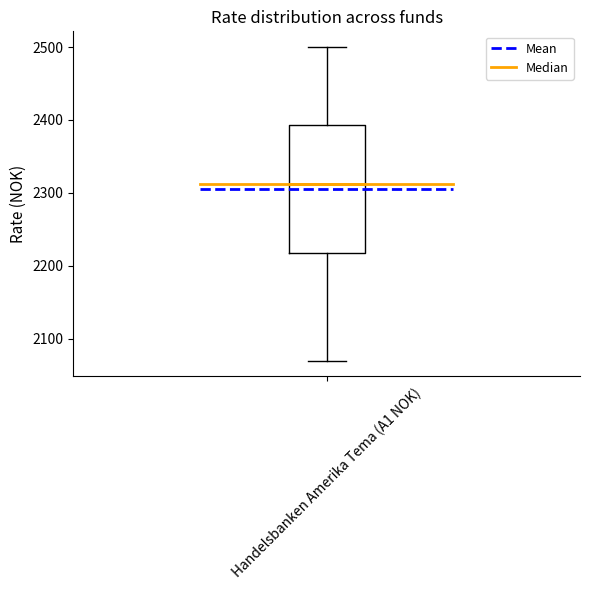

Read this box plot against the y-axis: the position of the median line, the range covered by the box, and the ends of both whiskers. The values are not printed on the chart, so give them approximately, as read against the axis.

median 2310, box 2220 to 2390, whiskers 2070 to 2500